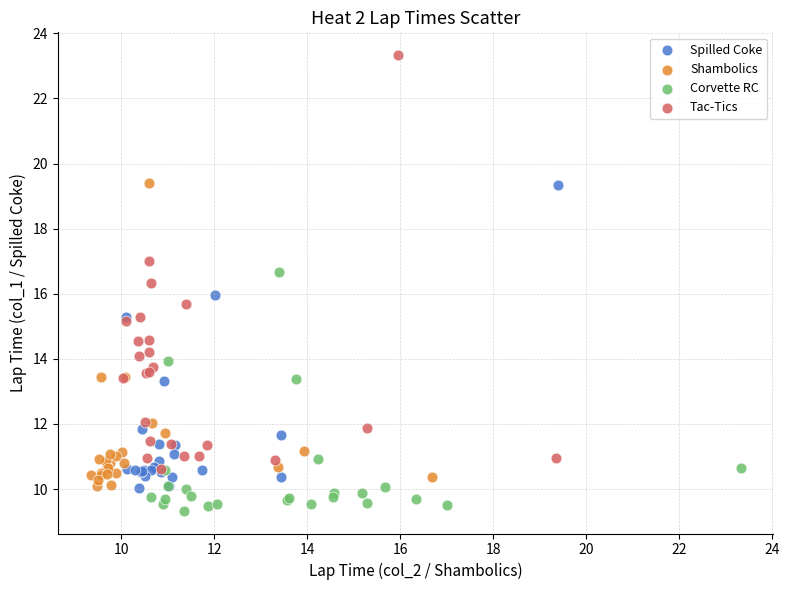

Which series has the largest Y range (max minus min)?

Tac-Tics